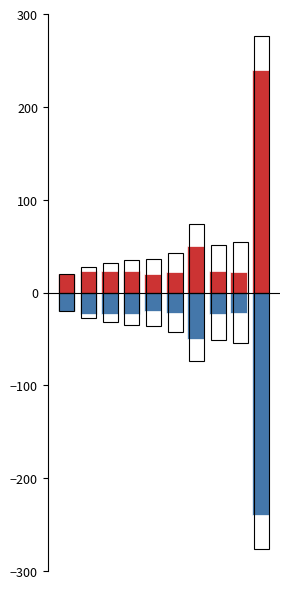

What is the smallest value displayed?

-240.0